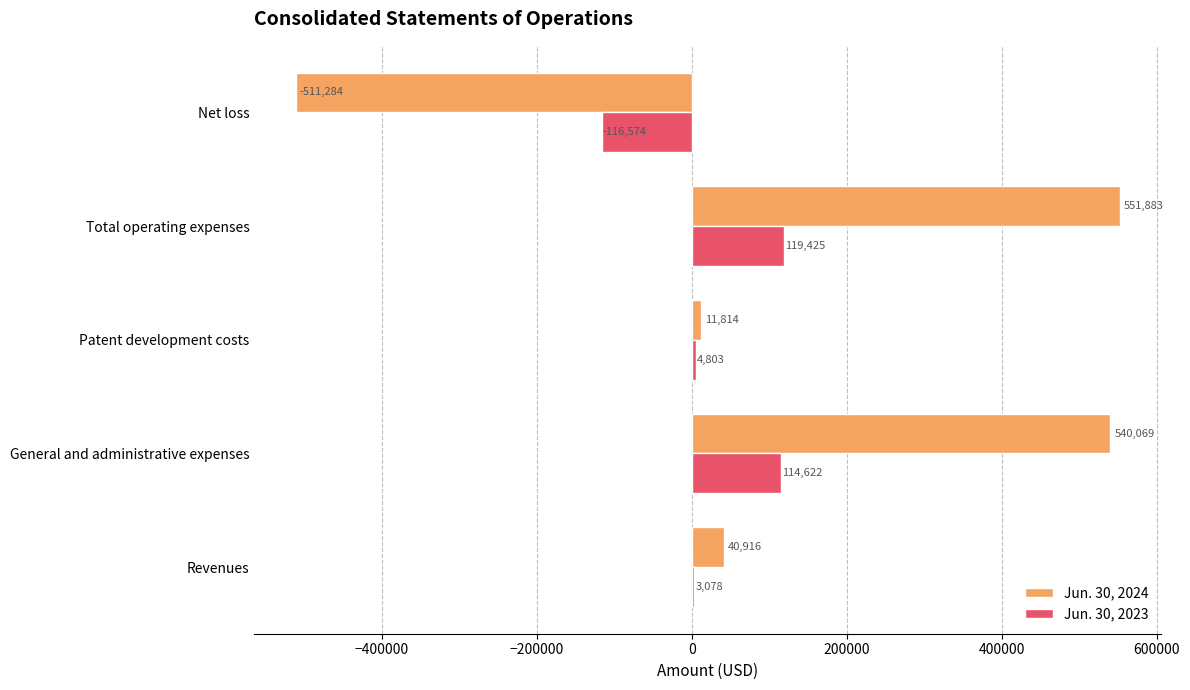

Which series has the largest total across all categories?

Jun. 30, 2024